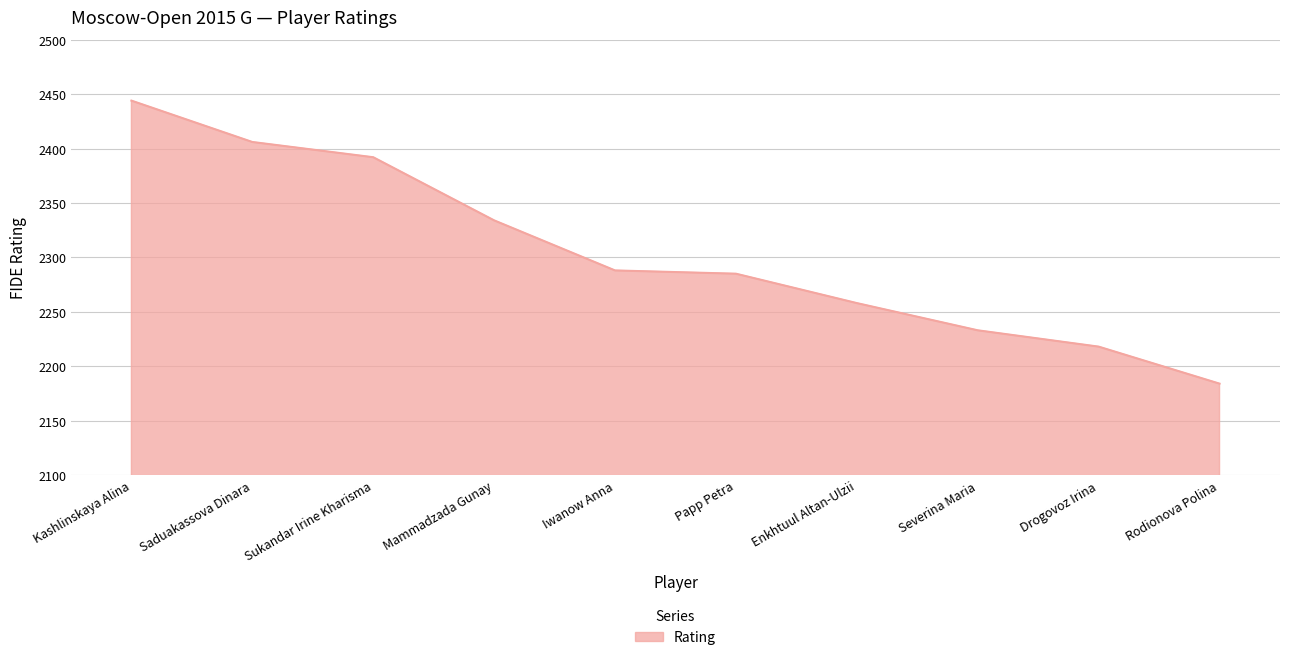

Between Papp Petra and Mammadzada Gunay, which is larger?

Mammadzada Gunay